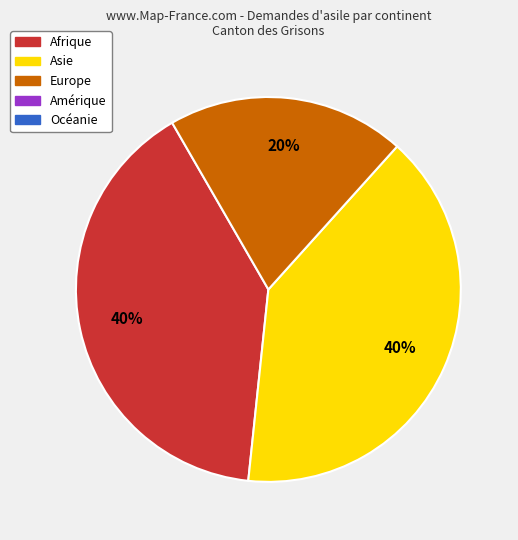

To the nearest percent, what is the average slice percentage?

33%